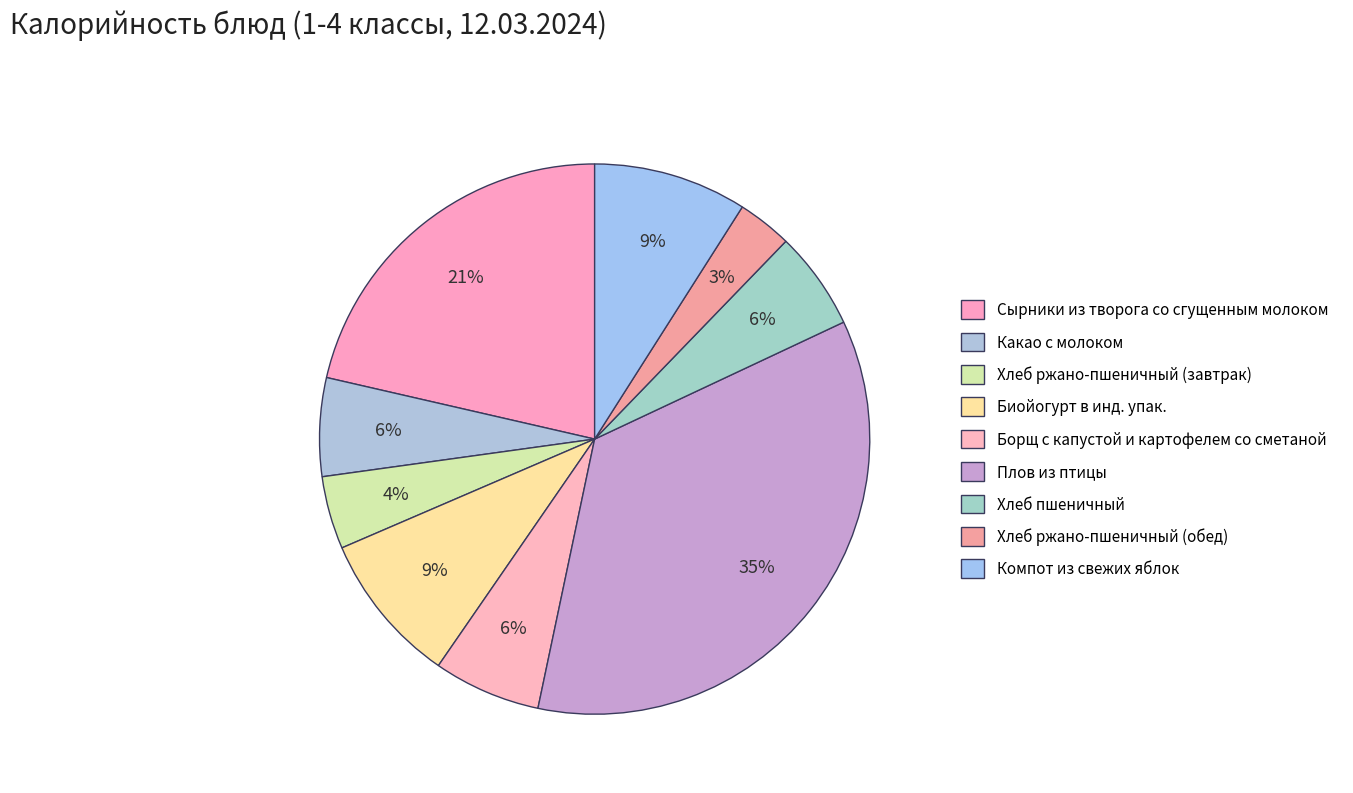

How many slices are in this pie chart?

9